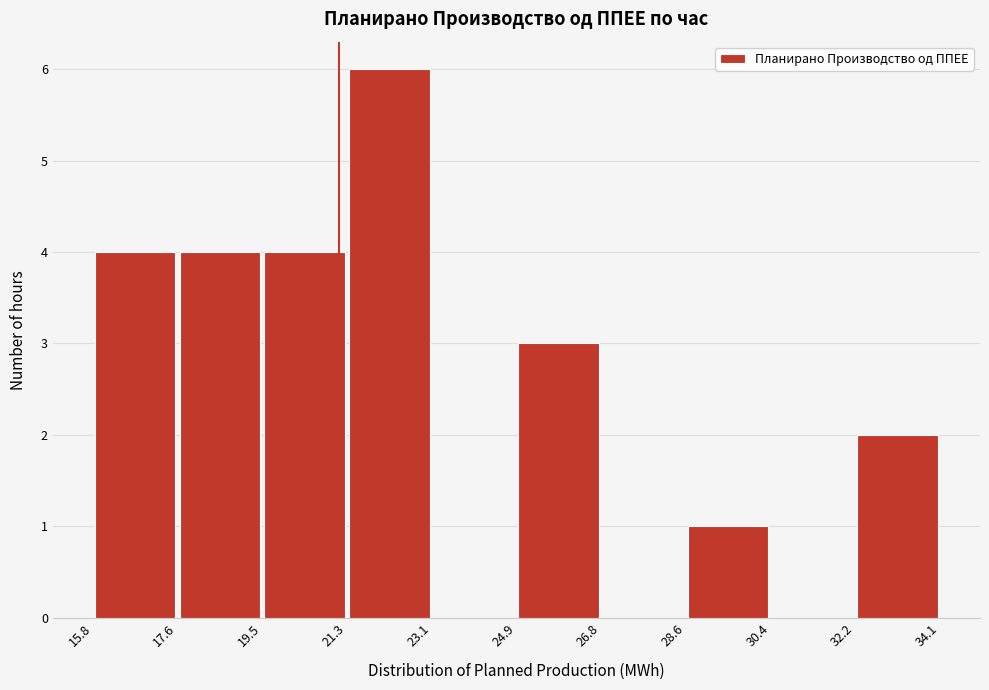

How tall is the bar that spans 15.8 to 17.6 on the x-axis? The values are not printed on the chart, so give them approximately, as read against the axis.

4